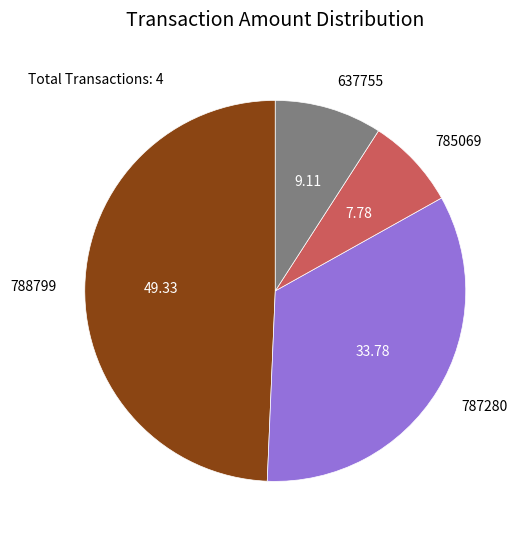

Rank the categories by value from highest to lowest.

788799, 787280, 637755, 785069